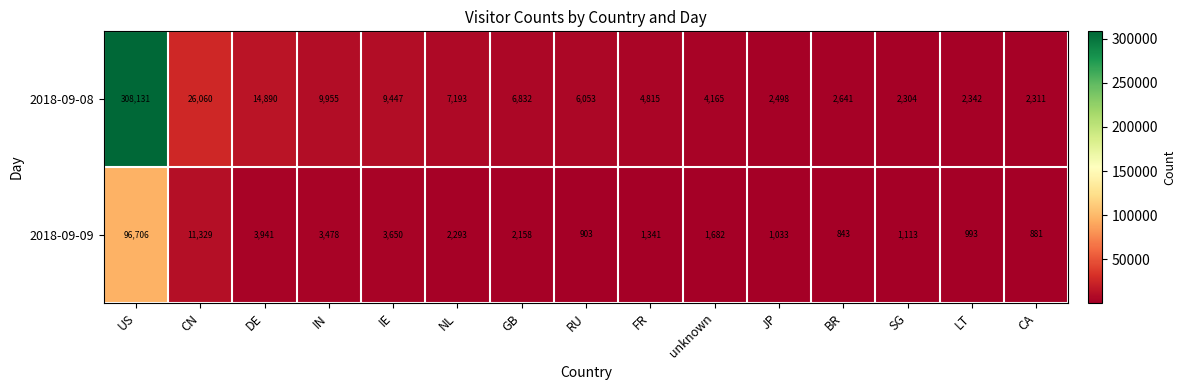

The 2018-09-09 series shows 3941 at DE. True or false?

True